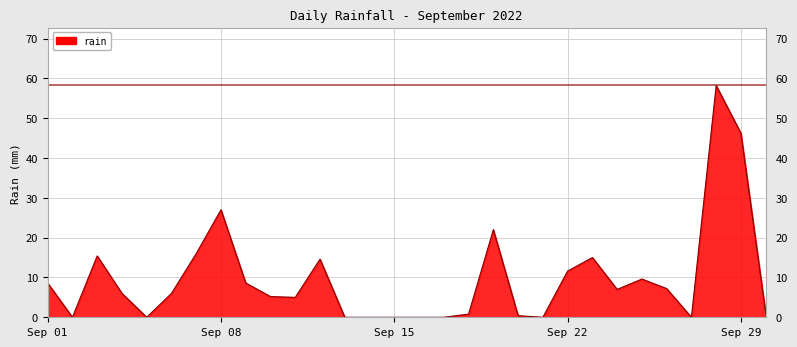

Does the chart display data point markers on the line(s)?

No